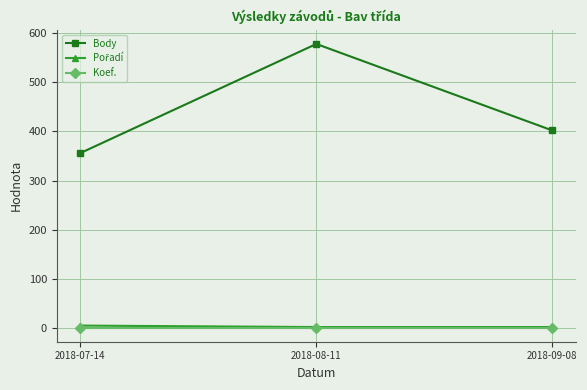

Which series changed the most between 2018-07-14 and 2018-09-08?

Body